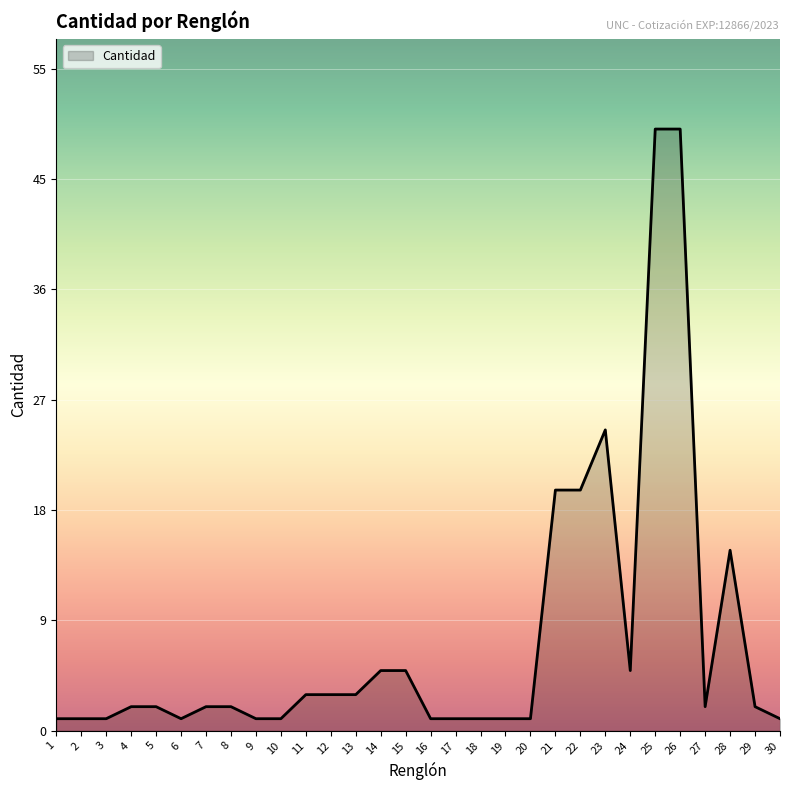

What is the difference between the maximum and minimum values?

49